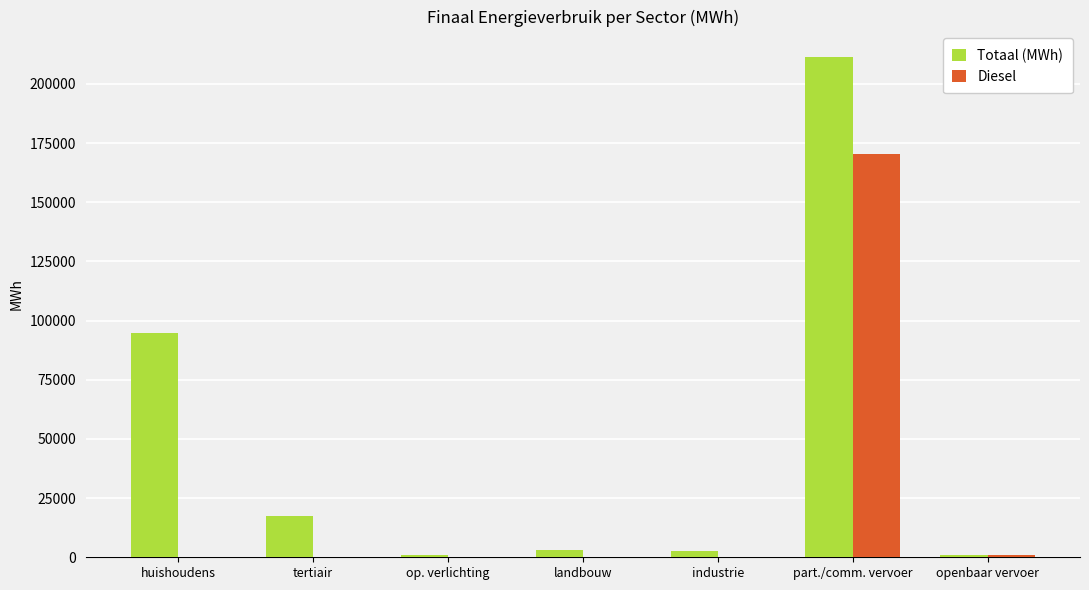

The value of Diesel at huishoudens is -104080.7. True or false?

False